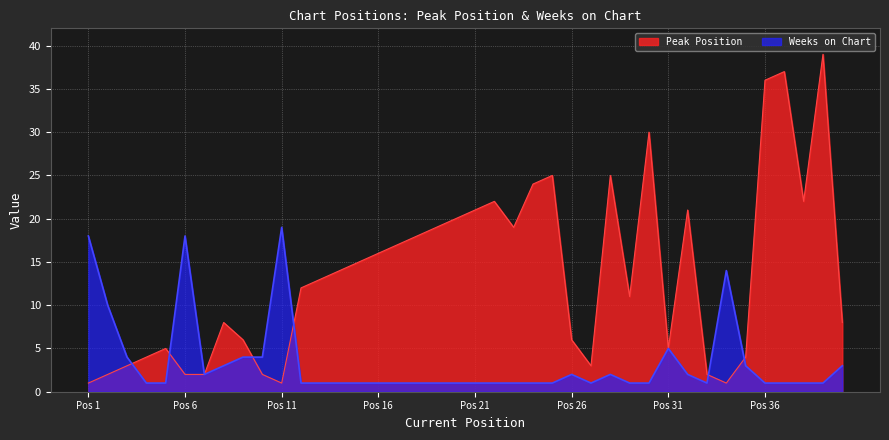

What is the average value of the Peak Position series?

14